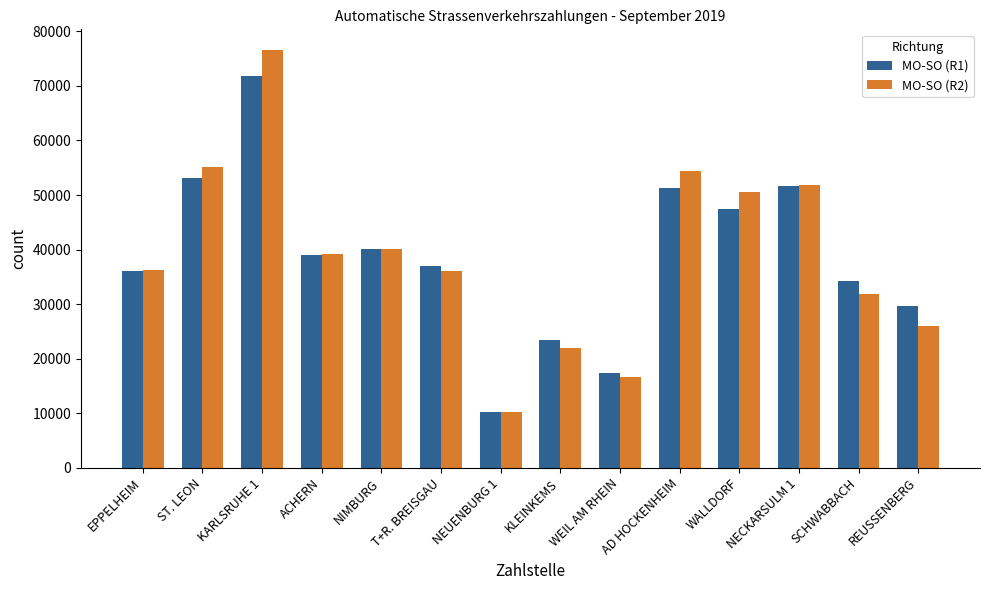

What position from the left is SCHWABBACH?

13